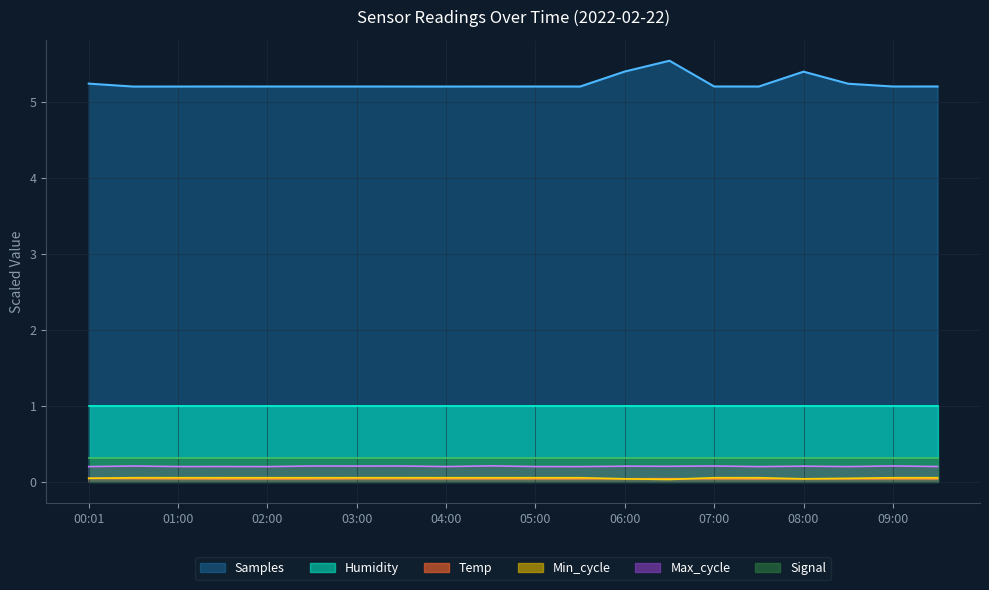

The Temp series shows 0.0 at 08:30. True or false?

False